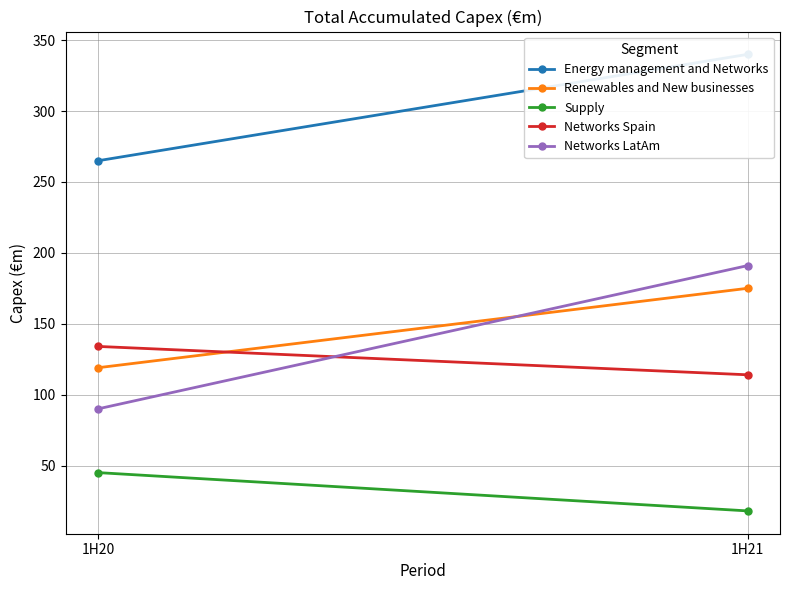

What is the difference between the highest and lowest values at 1H20?

220